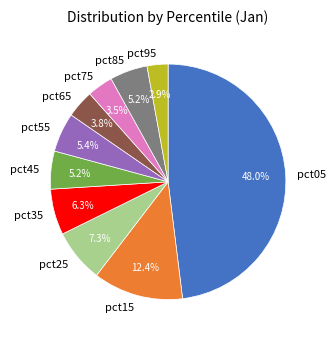

Which has a higher value, pct55 or pct35?

pct35